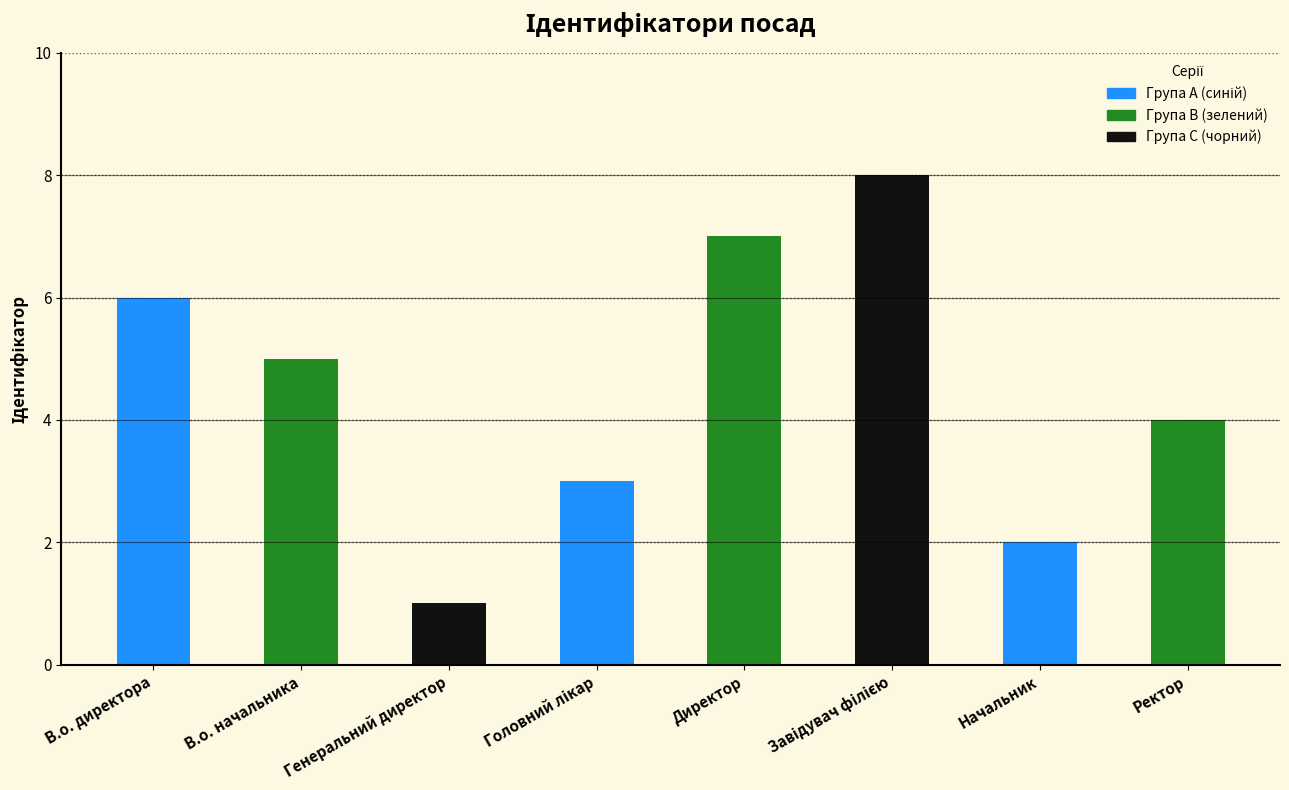

The value at Директор is 7. True or false?

True